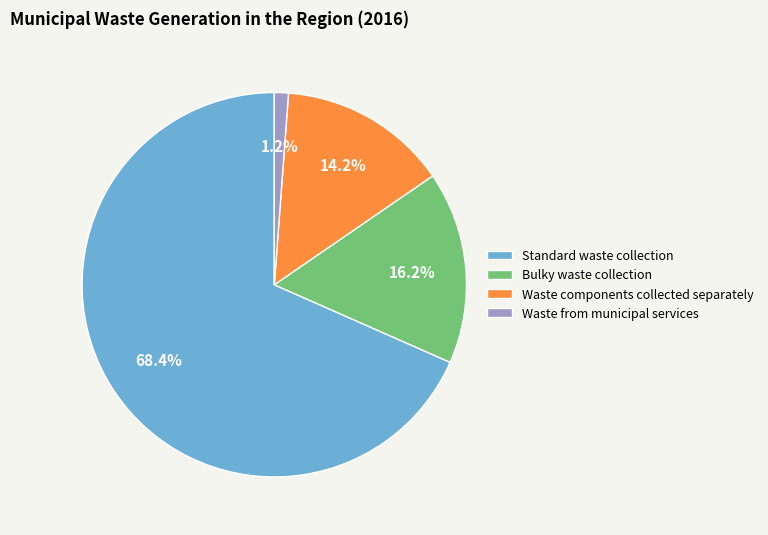

To the nearest percent, what percentage of the pie is Standard waste collection?

68%